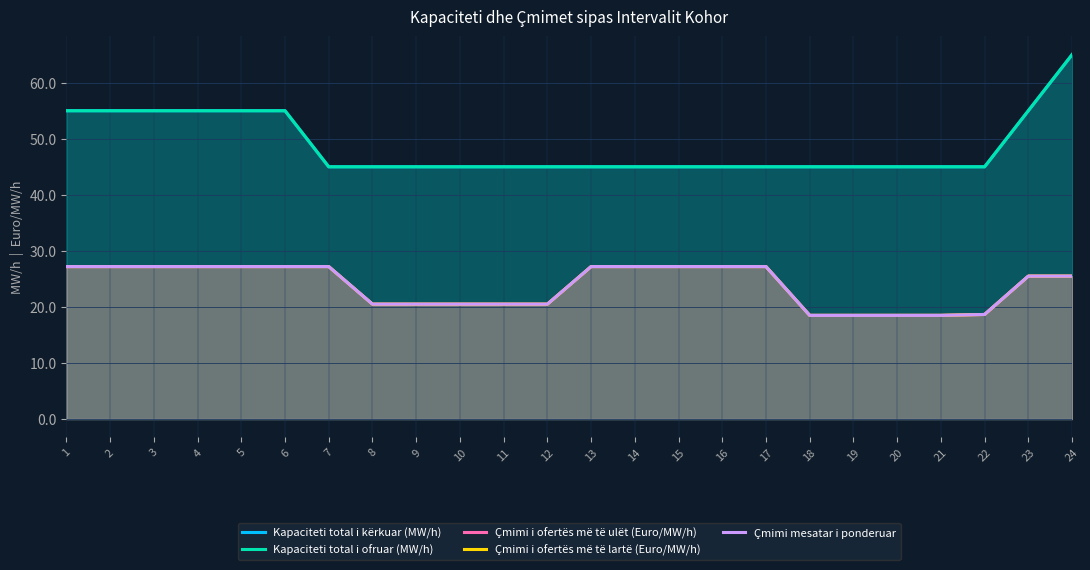

Count the number of categories in the chart.

24